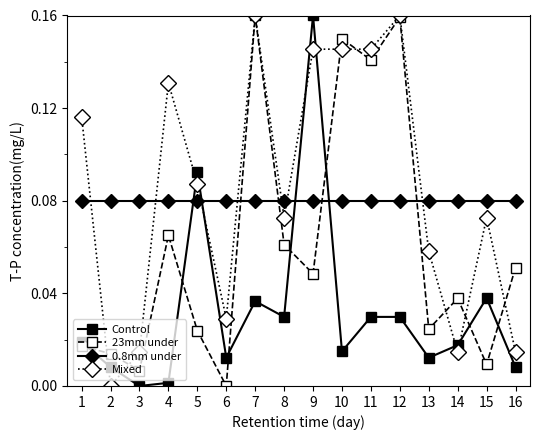

How many intersections are there between Control and Mixed?

8